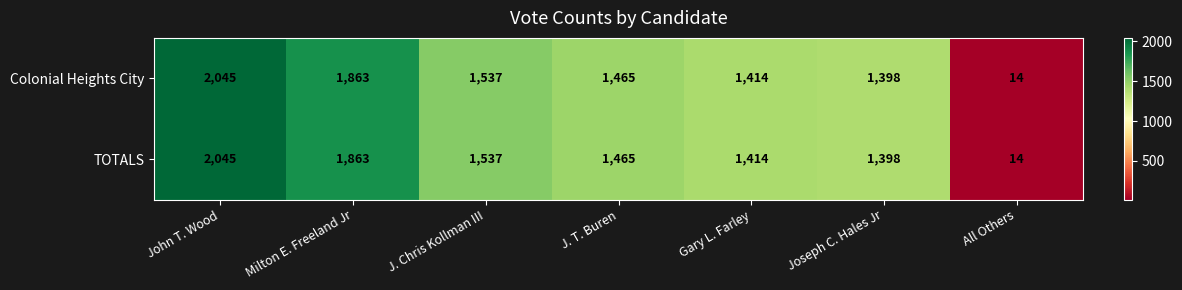

Reading left to right, extract all data points from this chart.

Colonial Heights City: John T. Wood=2045	Milton E. Freeland Jr=1863	J. Chris Kollman III=1537	J. T. Buren=1465	Gary L. Farley=1414	Joseph C. Hales Jr=1398	All Others=14
TOTALS: John T. Wood=2045	Milton E. Freeland Jr=1863	J. Chris Kollman III=1537	J. T. Buren=1465	Gary L. Farley=1414	Joseph C. Hales Jr=1398	All Others=14